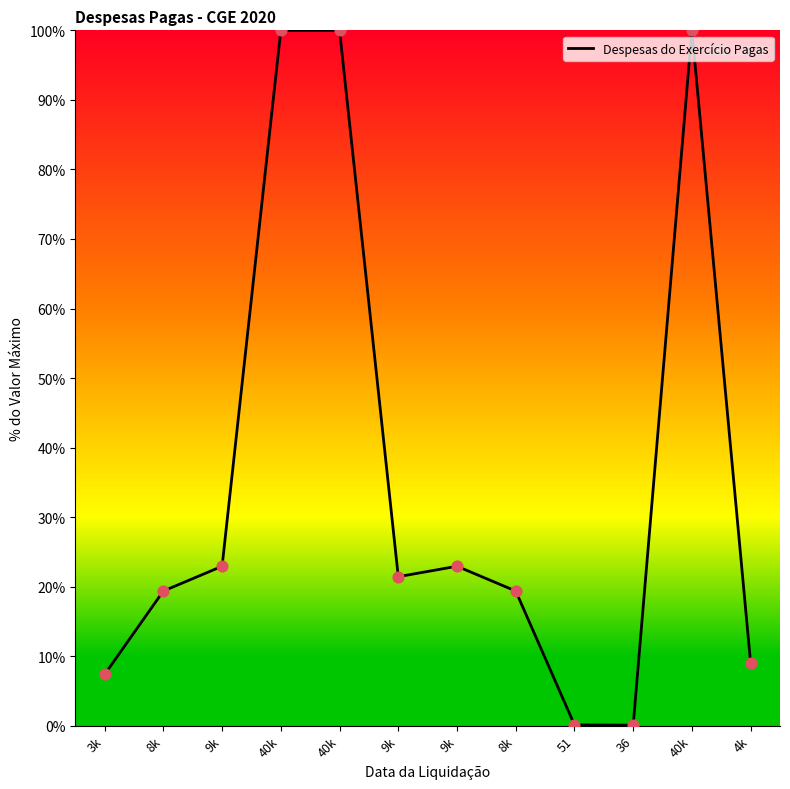

Which has a higher value, 9k or 8k?

9k